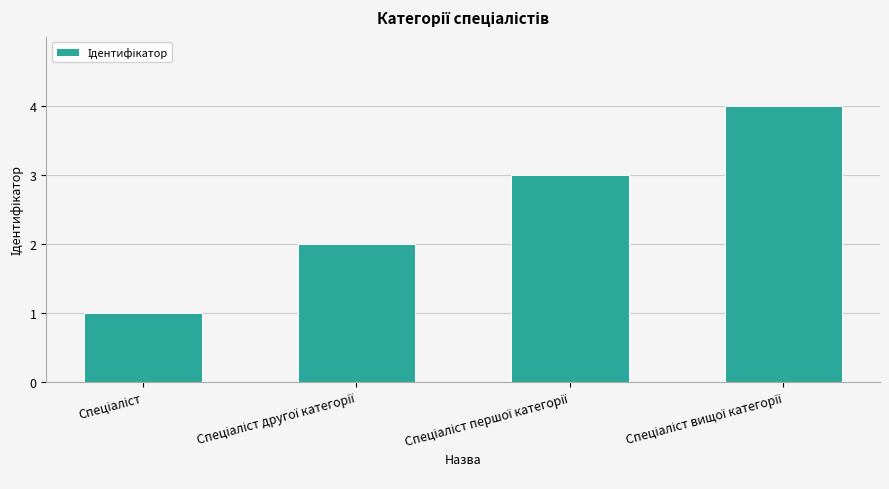

What is the value of the 1st bar from the left?

1